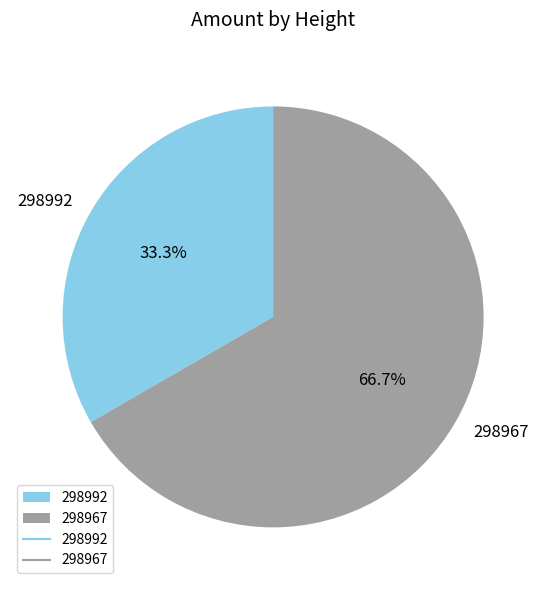

Is there any slice that represents more than half of the pie?

Yes